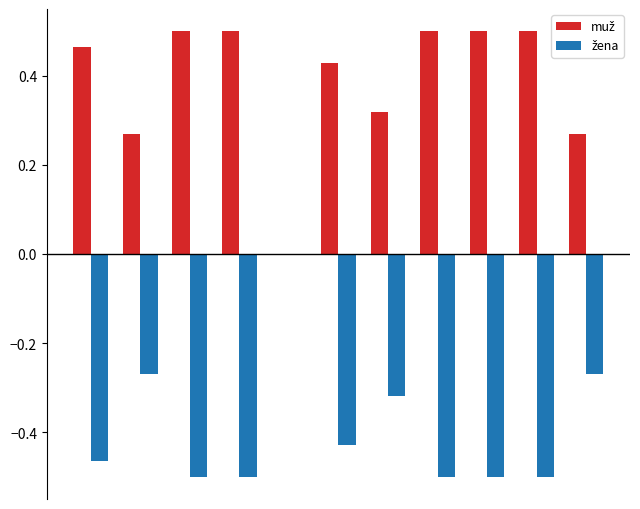

List the series in order of their peak value, highest first.

muž, žena